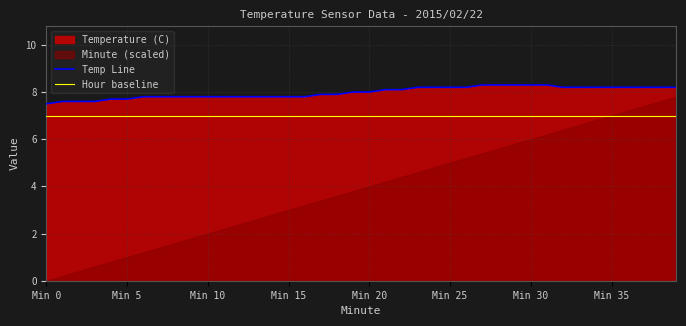

True or false: Temp Line and Hour baseline intersect in this chart.

False